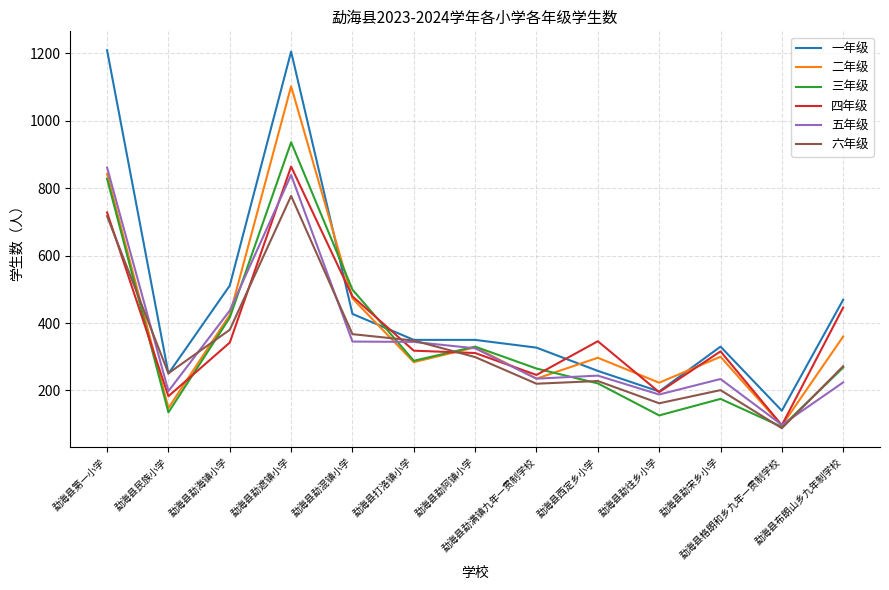

The value of 二年级 at 勐海县打洛镇小学 is 284. True or false?

True